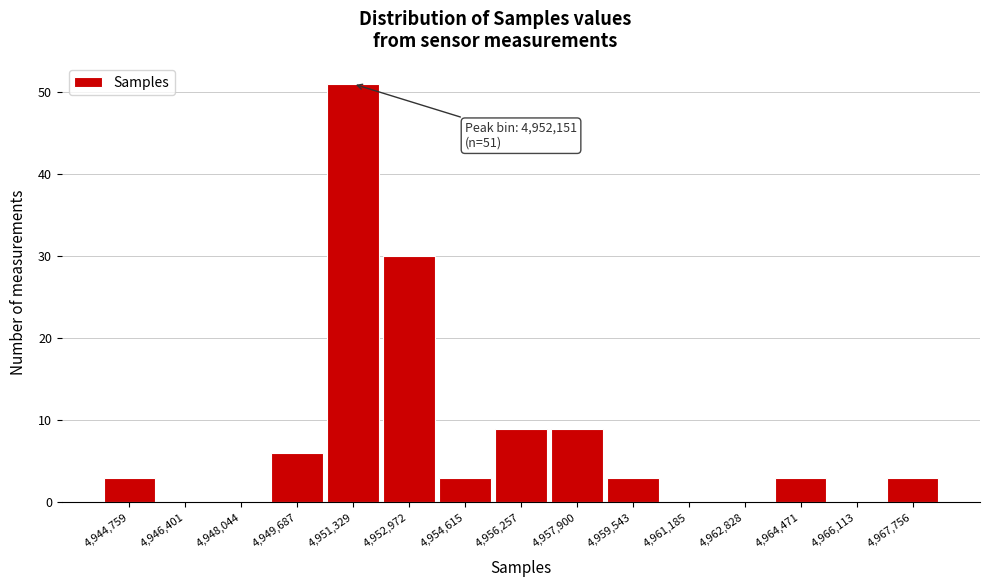

Reading left to right, what are all the values shown in this chart?

4,944,759=3	4,946,401=0	4,948,044=0	4,949,687=6	4,951,329=51	4,952,972=30	4,954,615=3	4,956,257=9	4,957,900=9	4,959,543=3	4,961,185=0	4,962,828=0	4,964,471=3	4,966,113=0	4,967,756=3